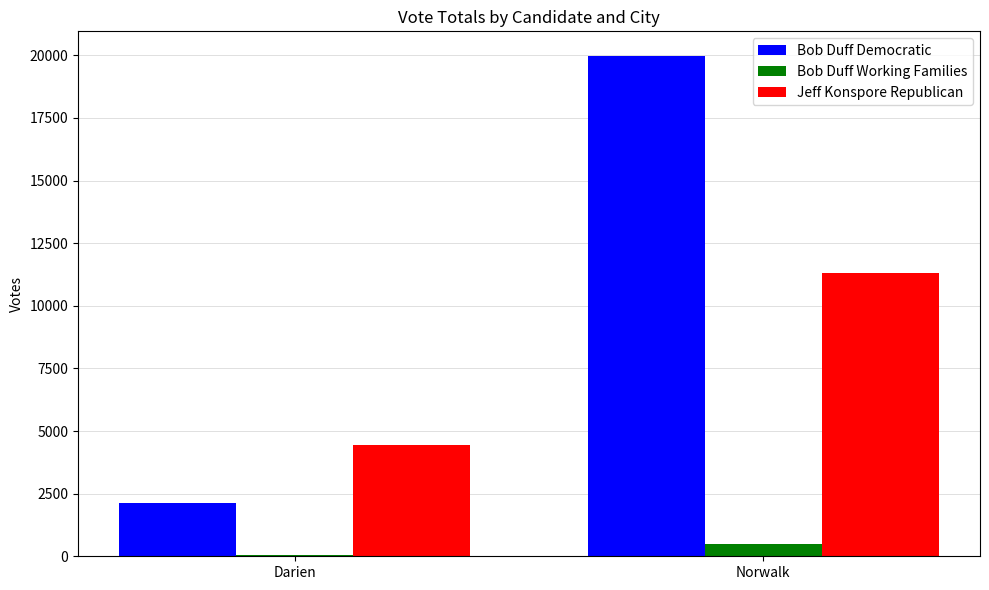

What is the sum of all Jeff Konspore Republican values?

15778